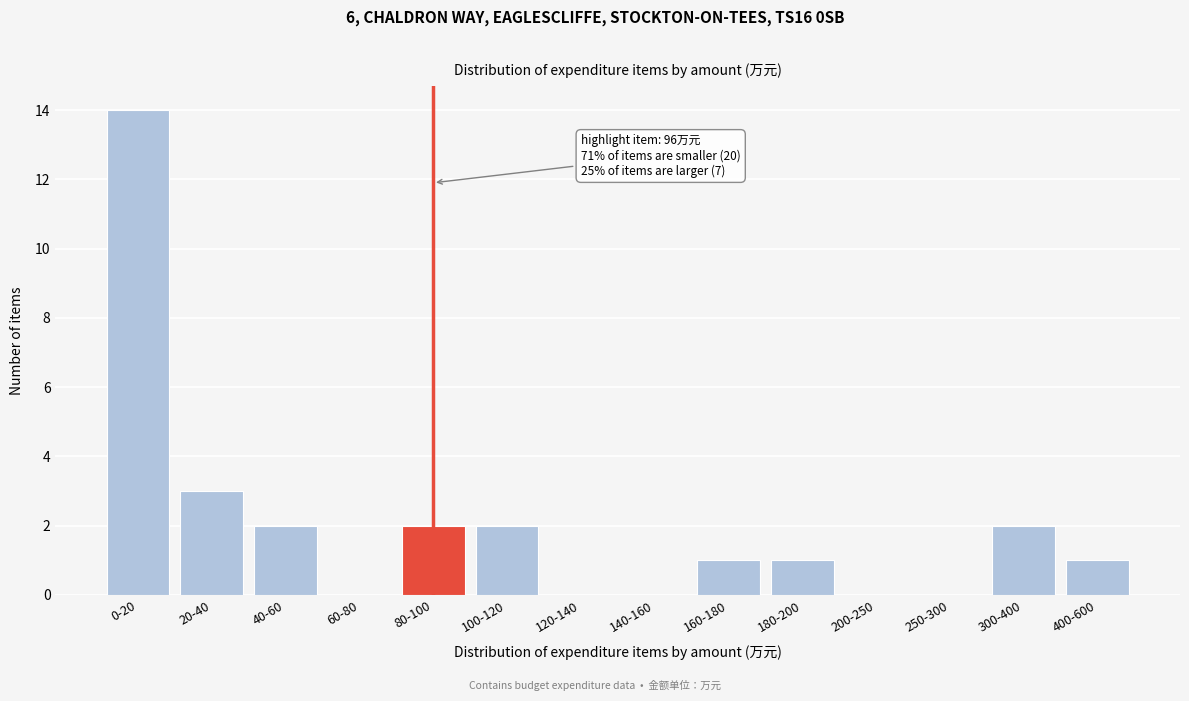

Reading right to left, extract all data points from this chart.

400-600=1	300-400=2	250-300=0	200-250=0	180-200=1	160-180=1	140-160=0	120-140=0	100-120=2	80-100=2	60-80=0	40-60=2	20-40=3	0-20=14